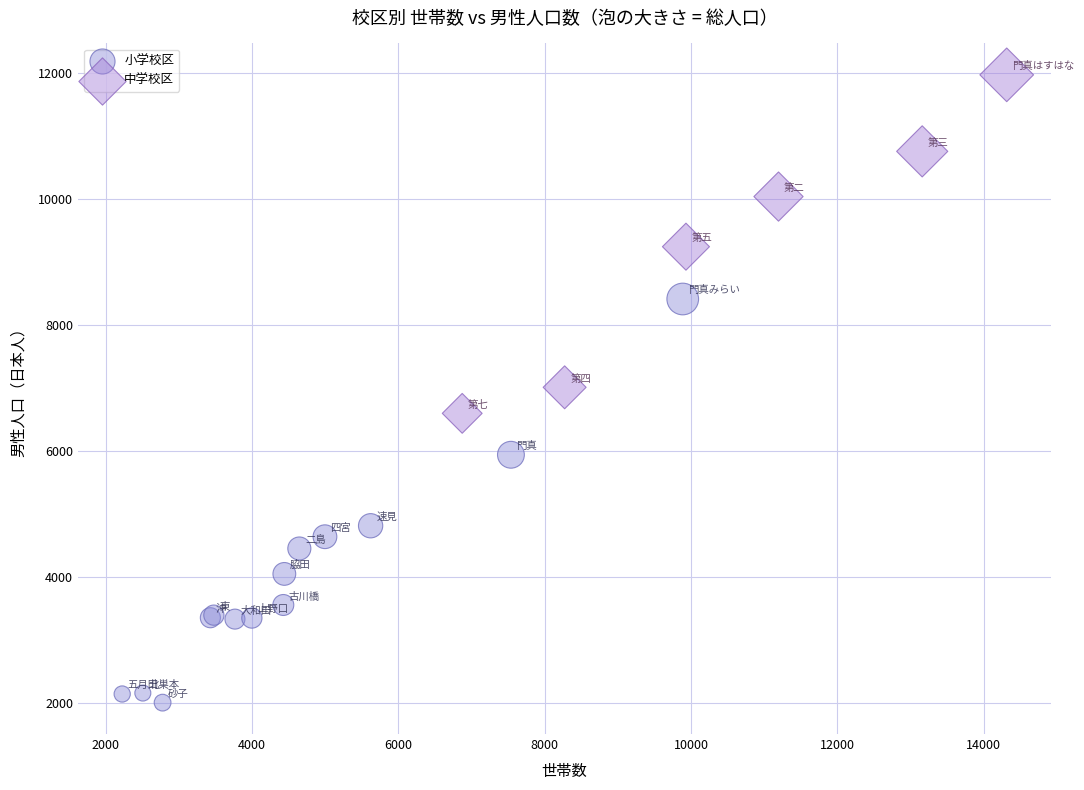

Which series reaches the maximum Y coordinate?

中学校区